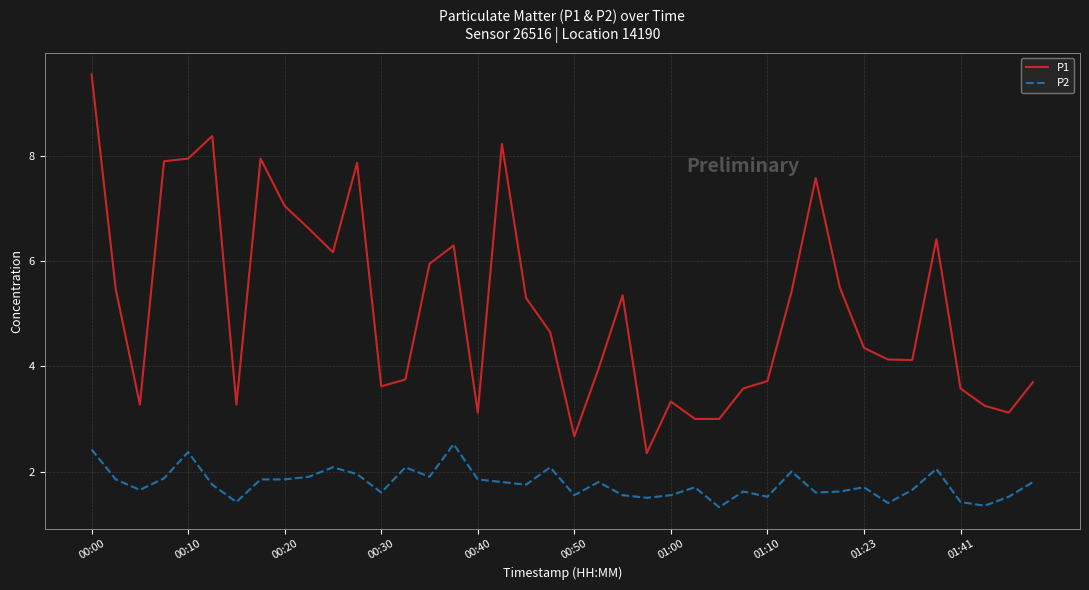

What is the highest value of the P2 series?

2.5